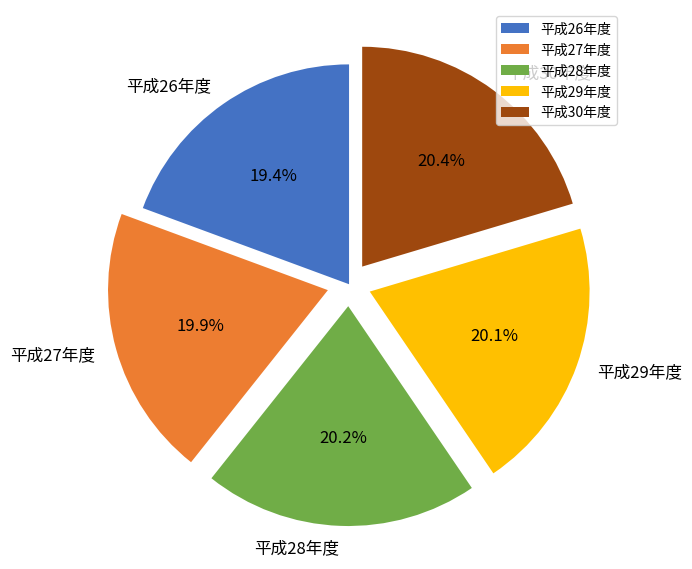

To the nearest percent, what is the average slice percentage?

20%